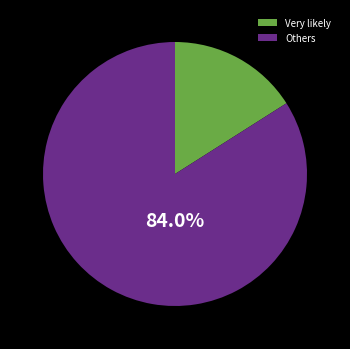

Does Others represent more than half of the total?

Yes